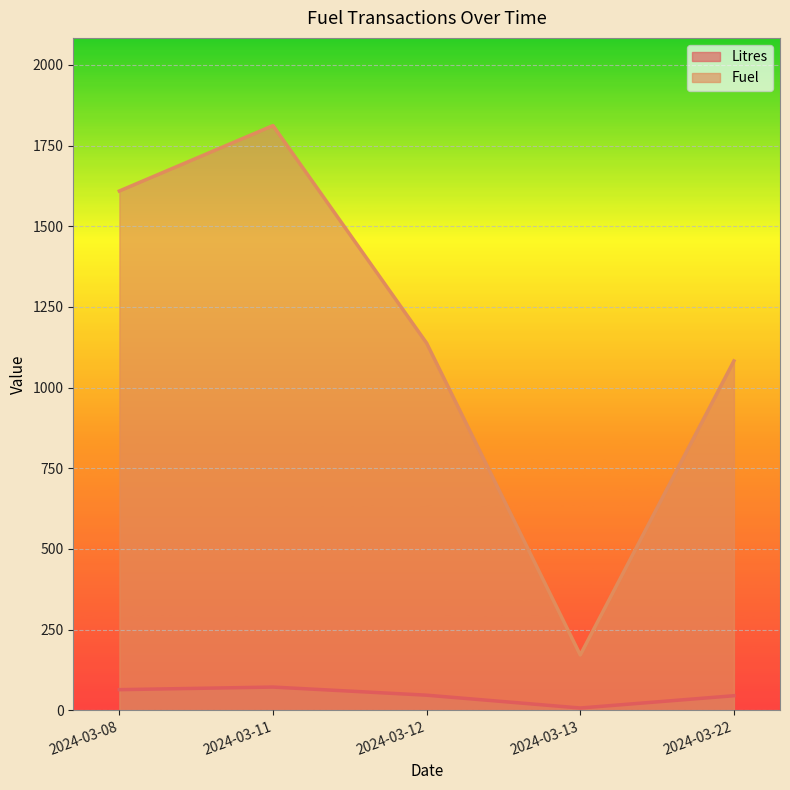

In Litres, how many points are lower than both neighbors (excluding endpoints)?

1